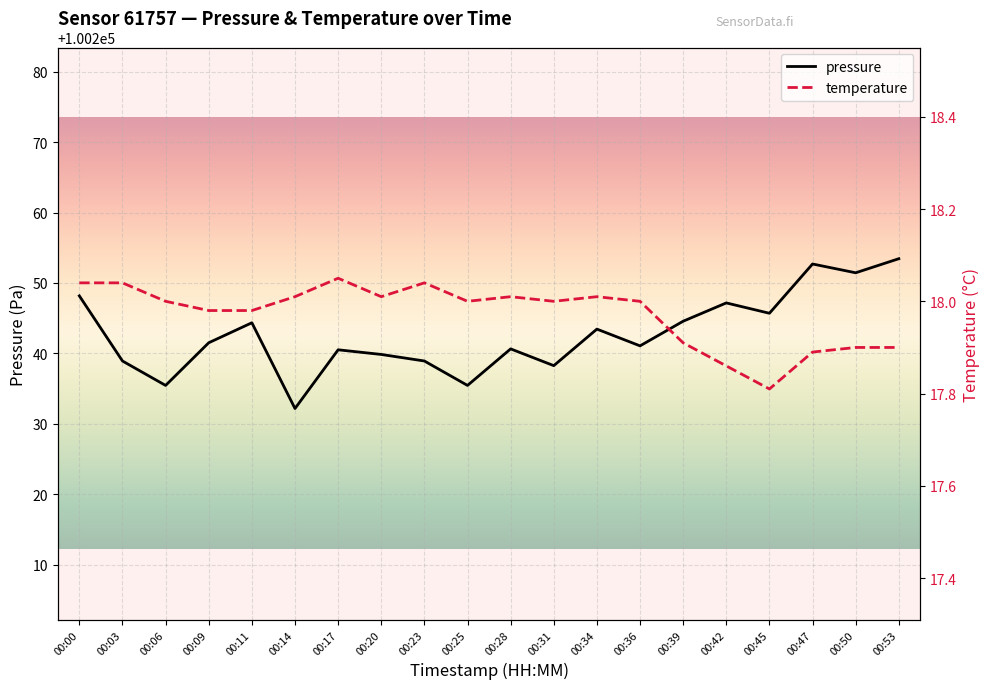

How many lines are shown in the chart?

2